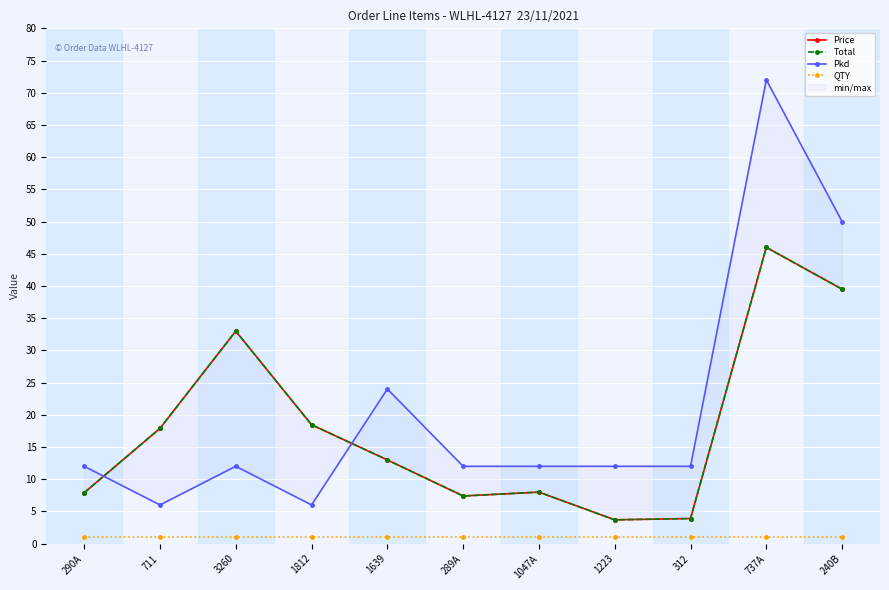

At which category does the chart reach its peak across all series?

737A